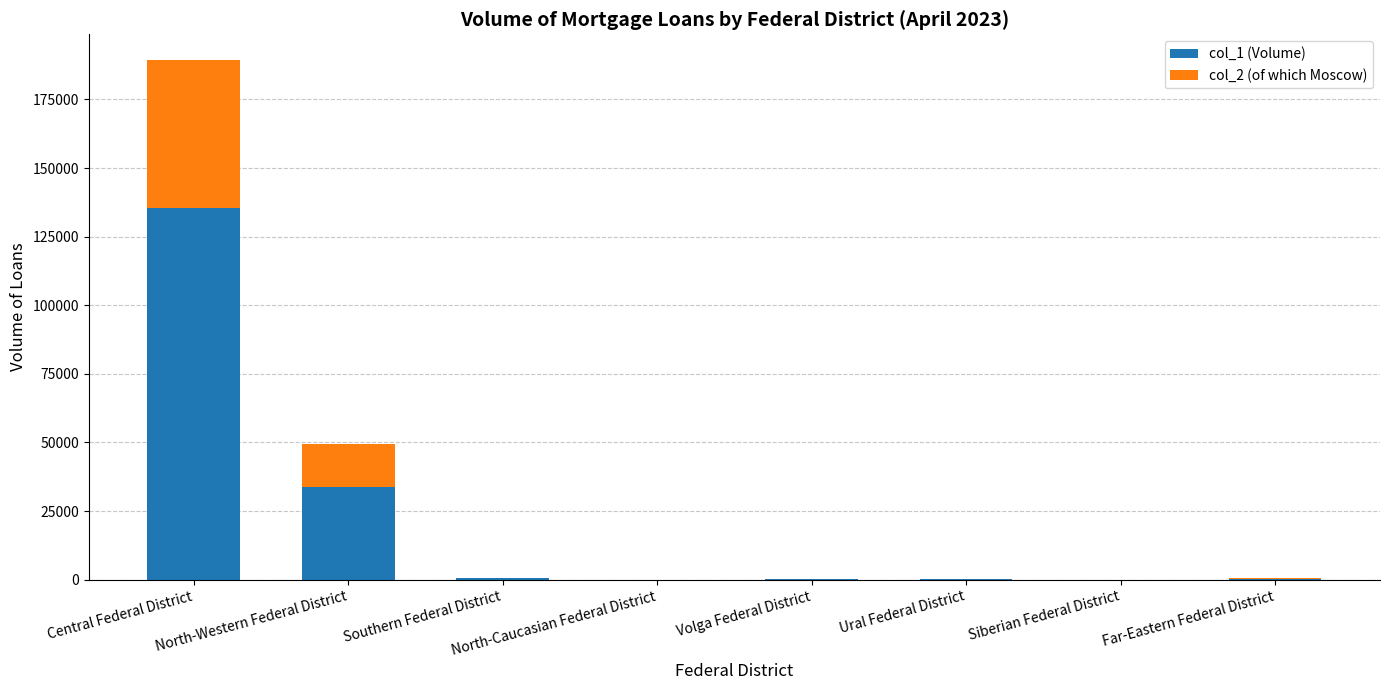

At which category is the sum across all series the highest?

Central Federal District